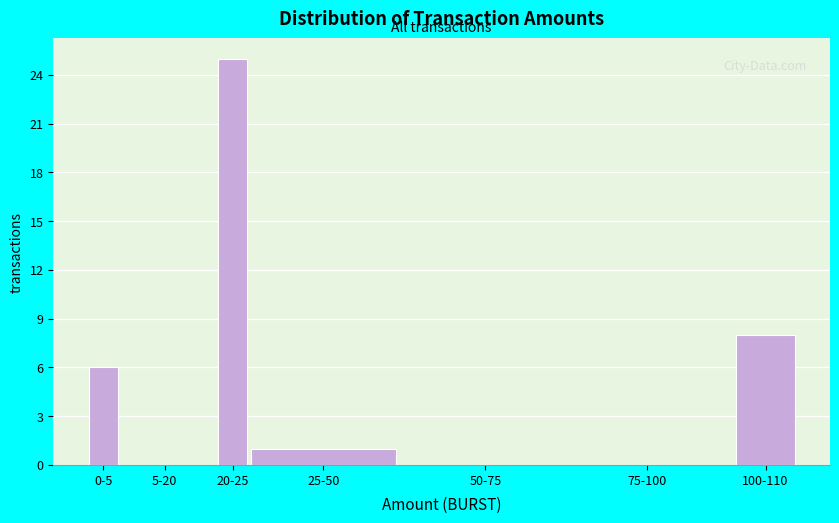

Reading left to right, list all the values displayed in this chart.

0-5=6	5-20=0	20-25=25	25-50=1	50-75=0	75-100=0	100-110=8